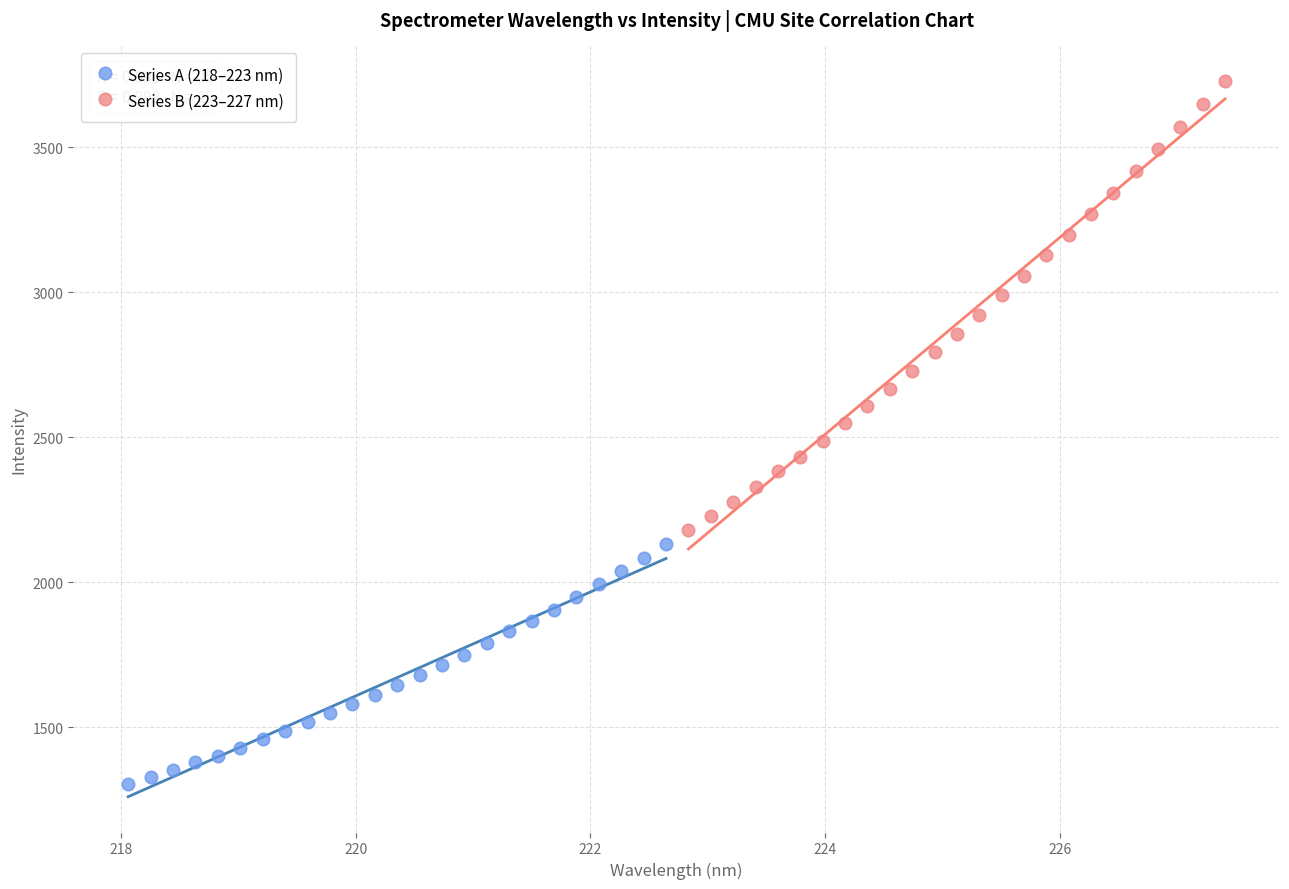

Which series reaches the minimum Y coordinate?

Series A (218–223 nm)